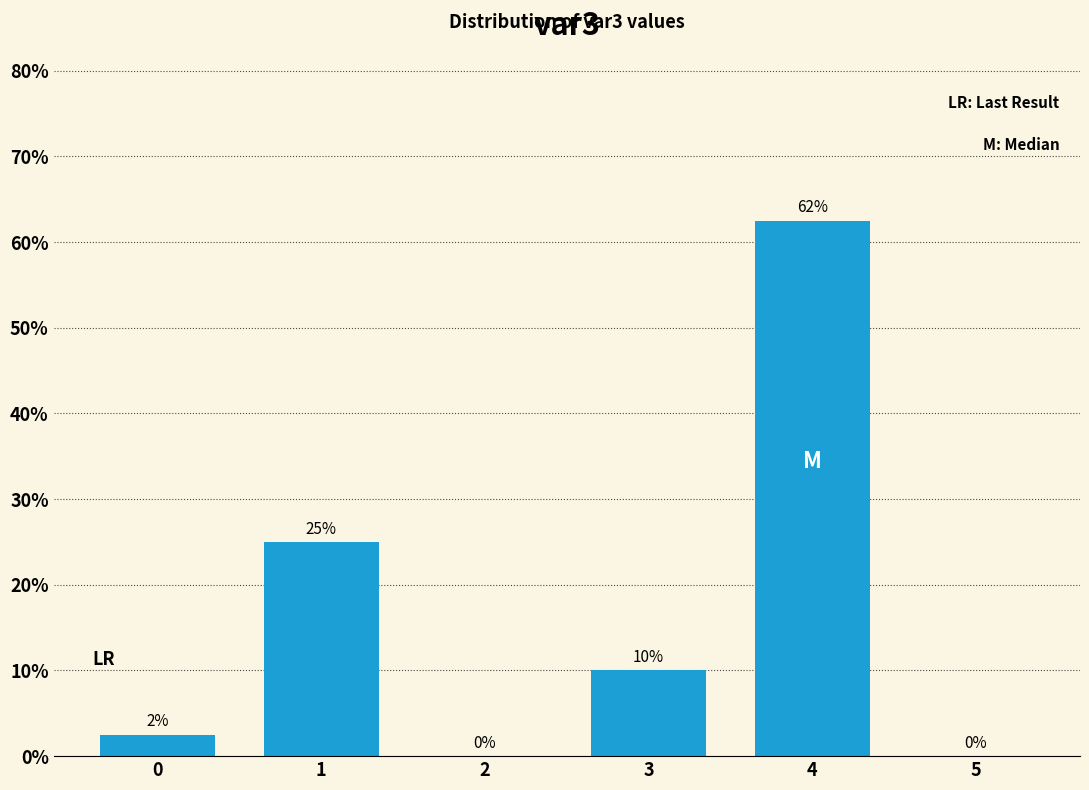

Between 2 and 4, which is larger?

4